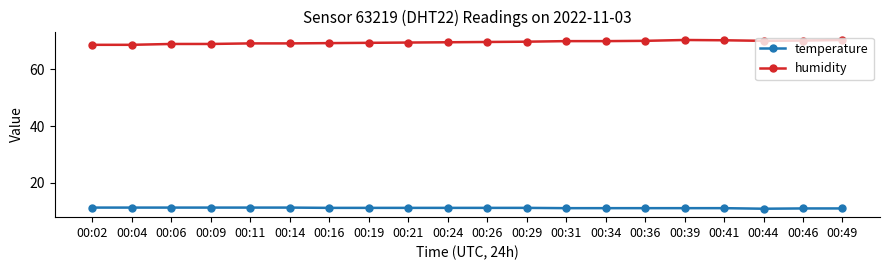

What is the minimum value for temperature?

10.9